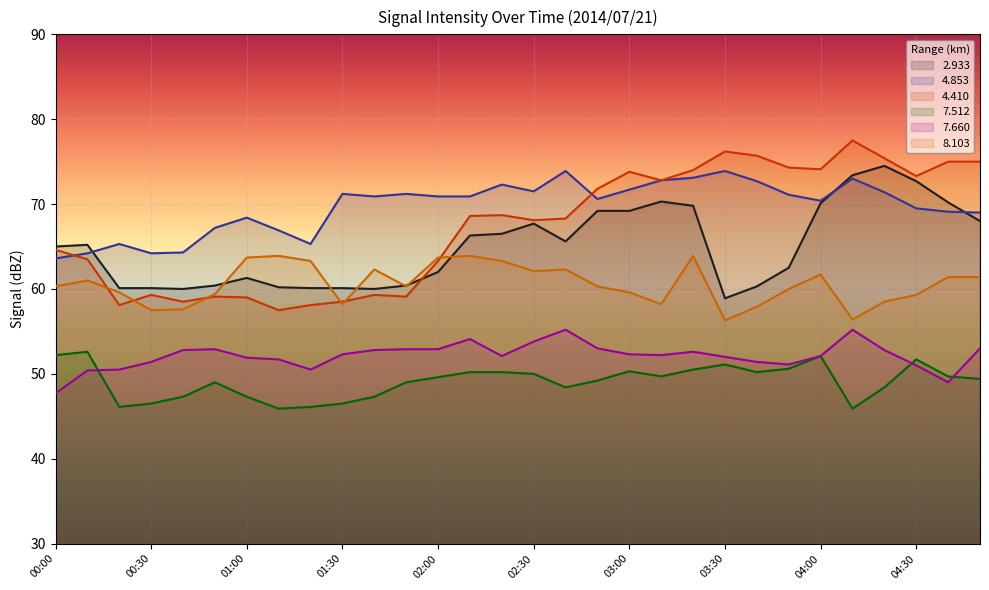

Which series has the widest spread of values?

4.410